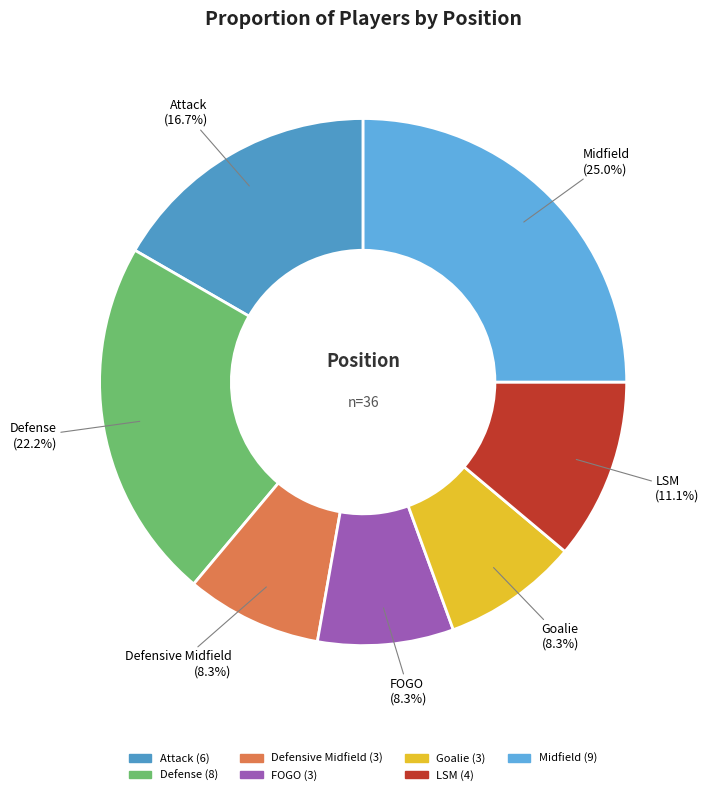

Count the number of slices in the pie.

7